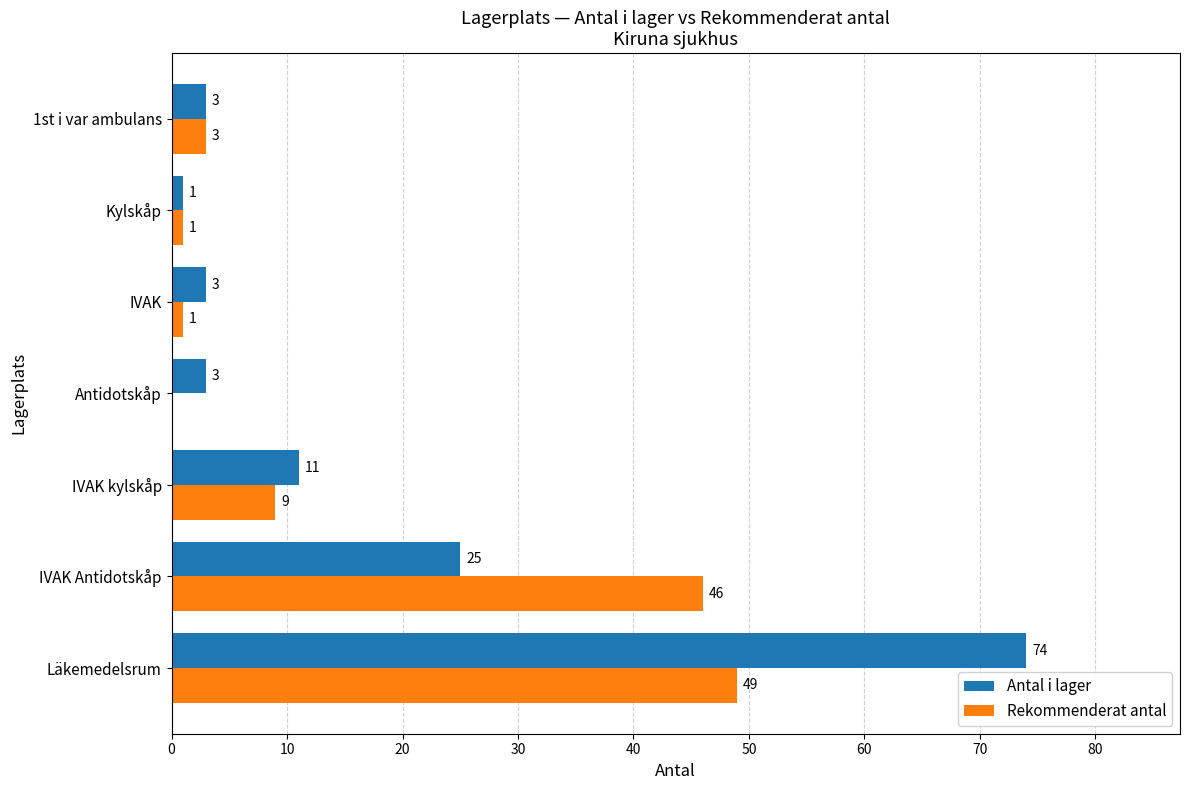

What is the greatest value displayed?

74